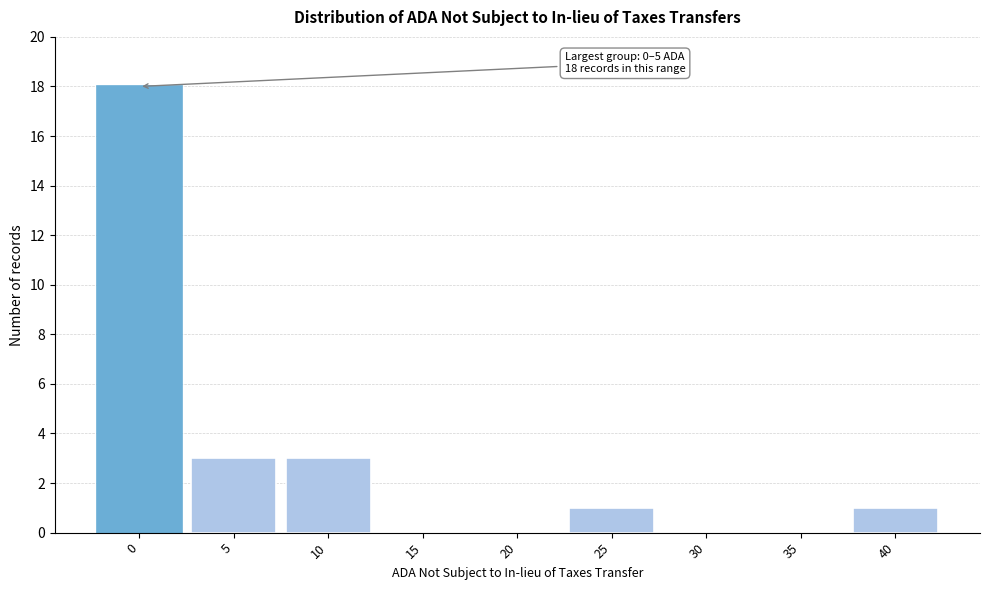

Reading right to left, list all the values displayed in this chart.

40=1	35=0	30=0	25=1	20=0	15=0	10=3	5=3	0=18